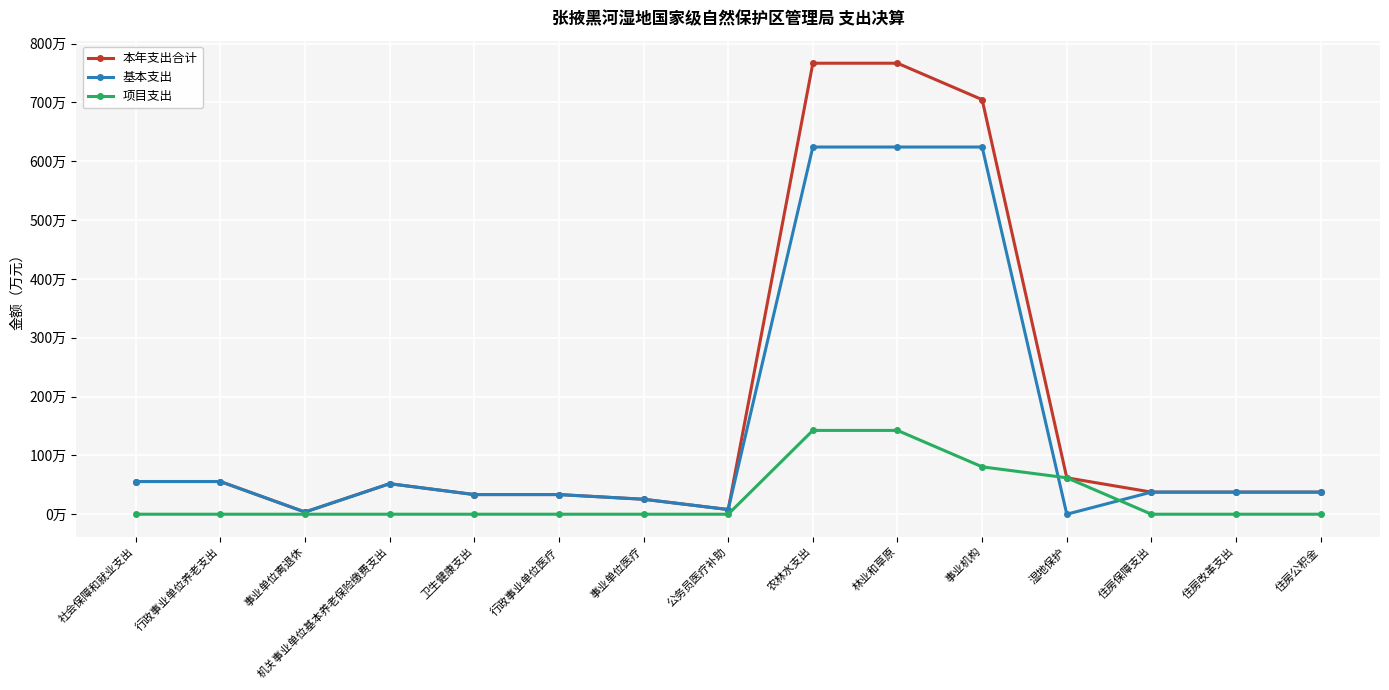

Where does the 本年支出合计 series first go above 37?

社会保障和就业支出